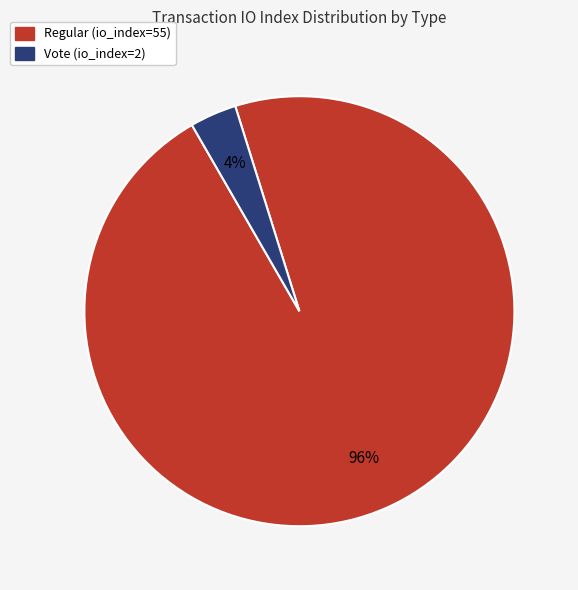

Count the number of slices in the pie.

2